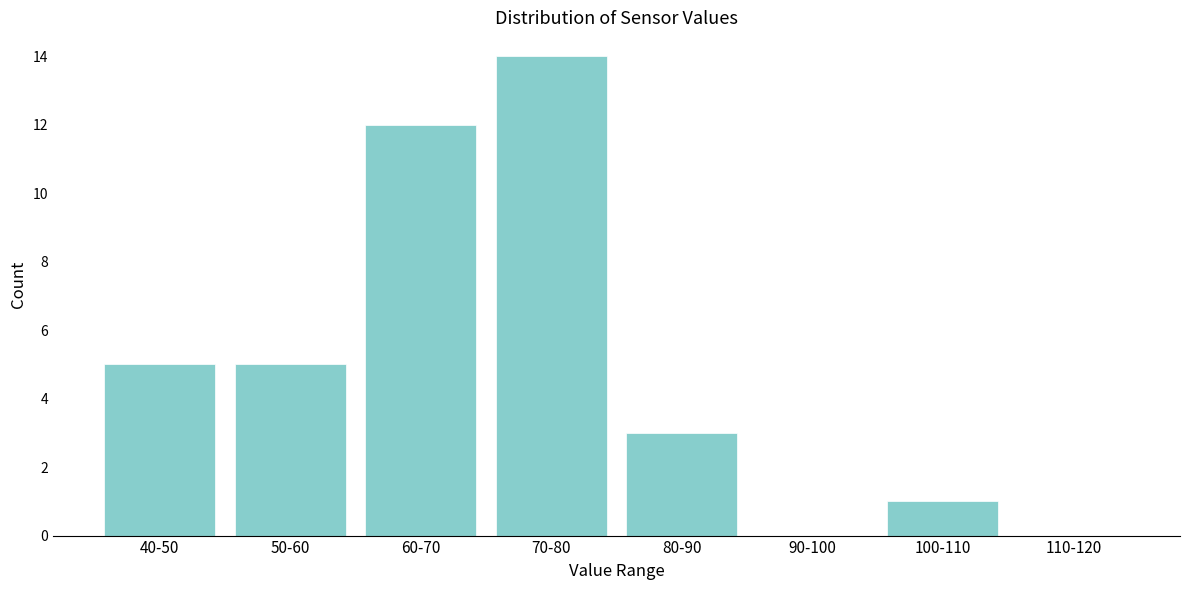

Reading right to left, transcribe all the data shown in this chart.

110-120=0	100-110=1	90-100=0	80-90=3	70-80=14	60-70=12	50-60=5	40-50=5